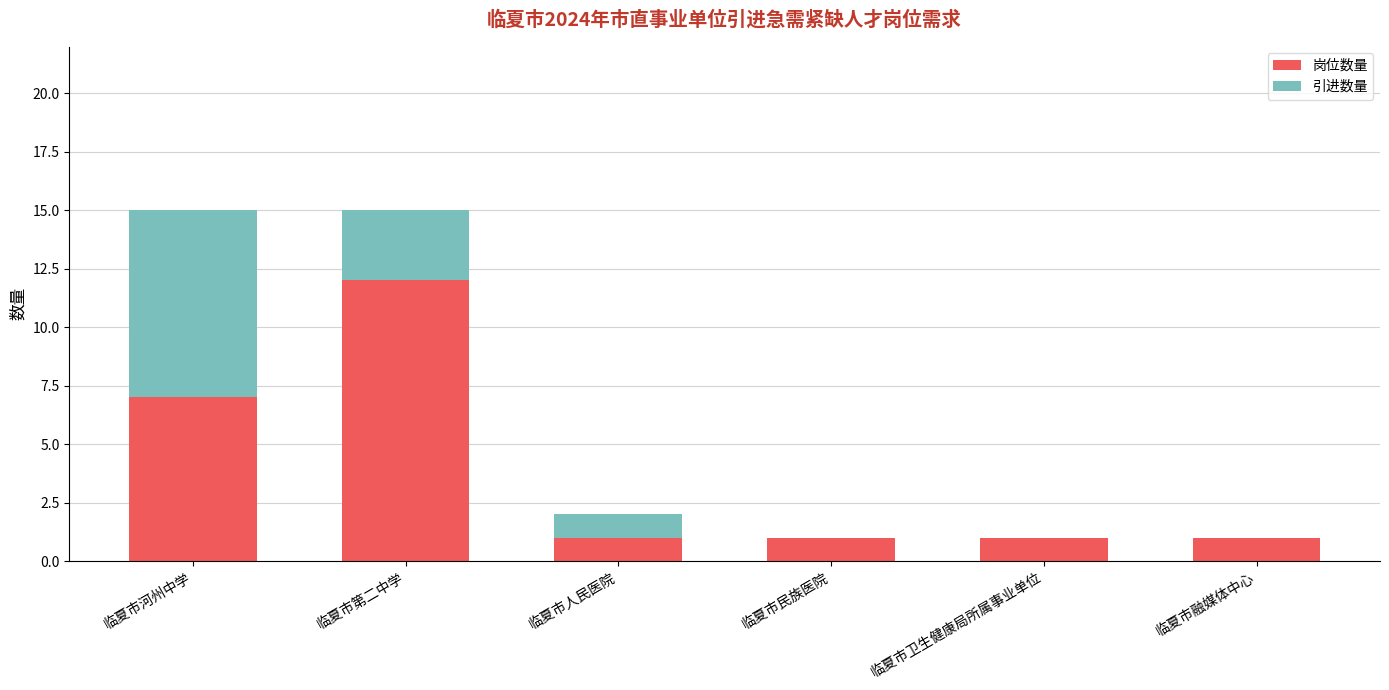

At which label does 岗位数量 reach its peak?

临夏市第二中学